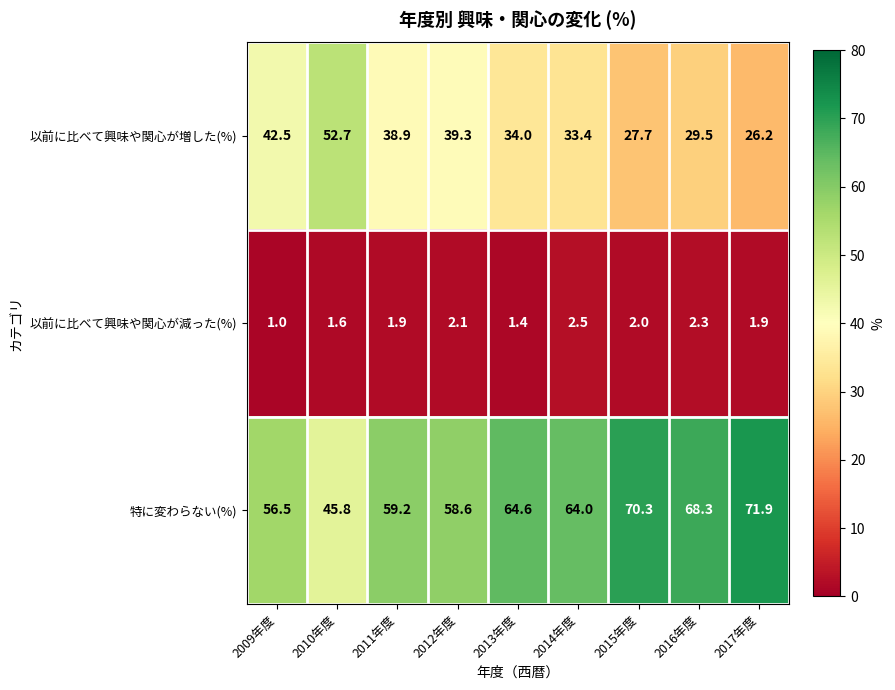

At how many categories does at least one series exceed 53?

8